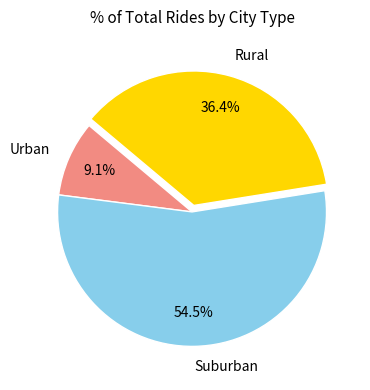

Approximately how many times larger is the value at Rural compared to Urban?

4.0